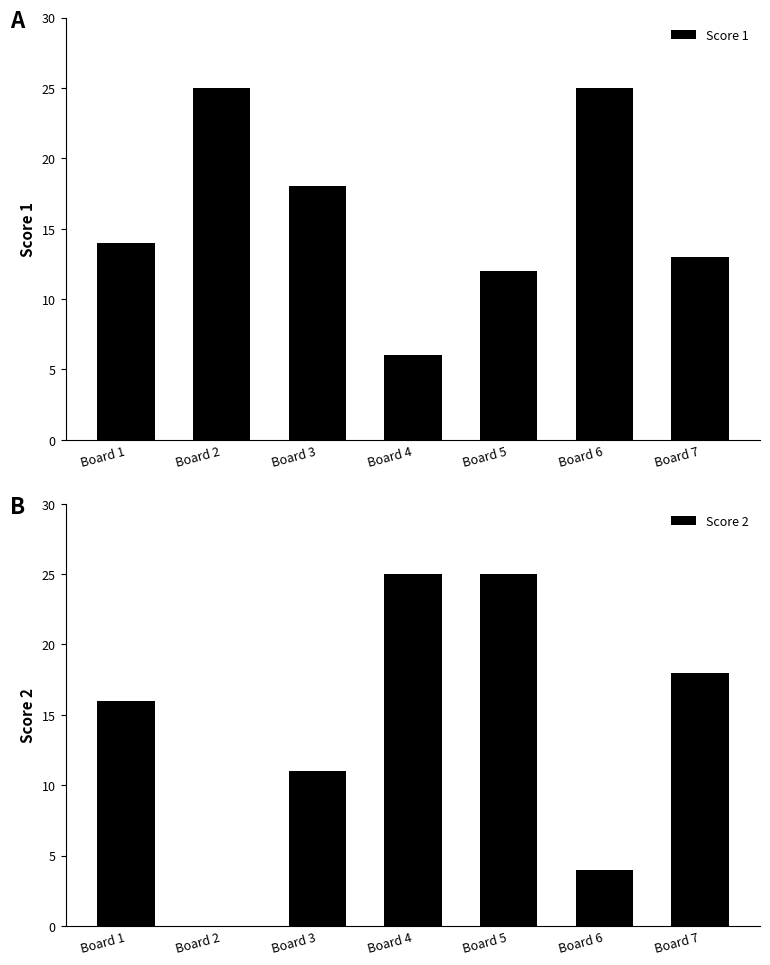

Is the value of Score 2 at Board 4 greater than the value of Score 1 at Board 6?

No